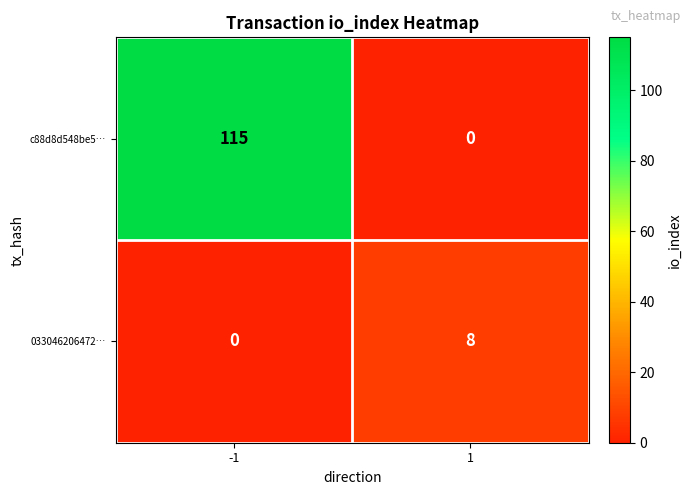

Is the value of 033046206472… at 1 greater than the value of c88d8d548be5… at 1?

Yes